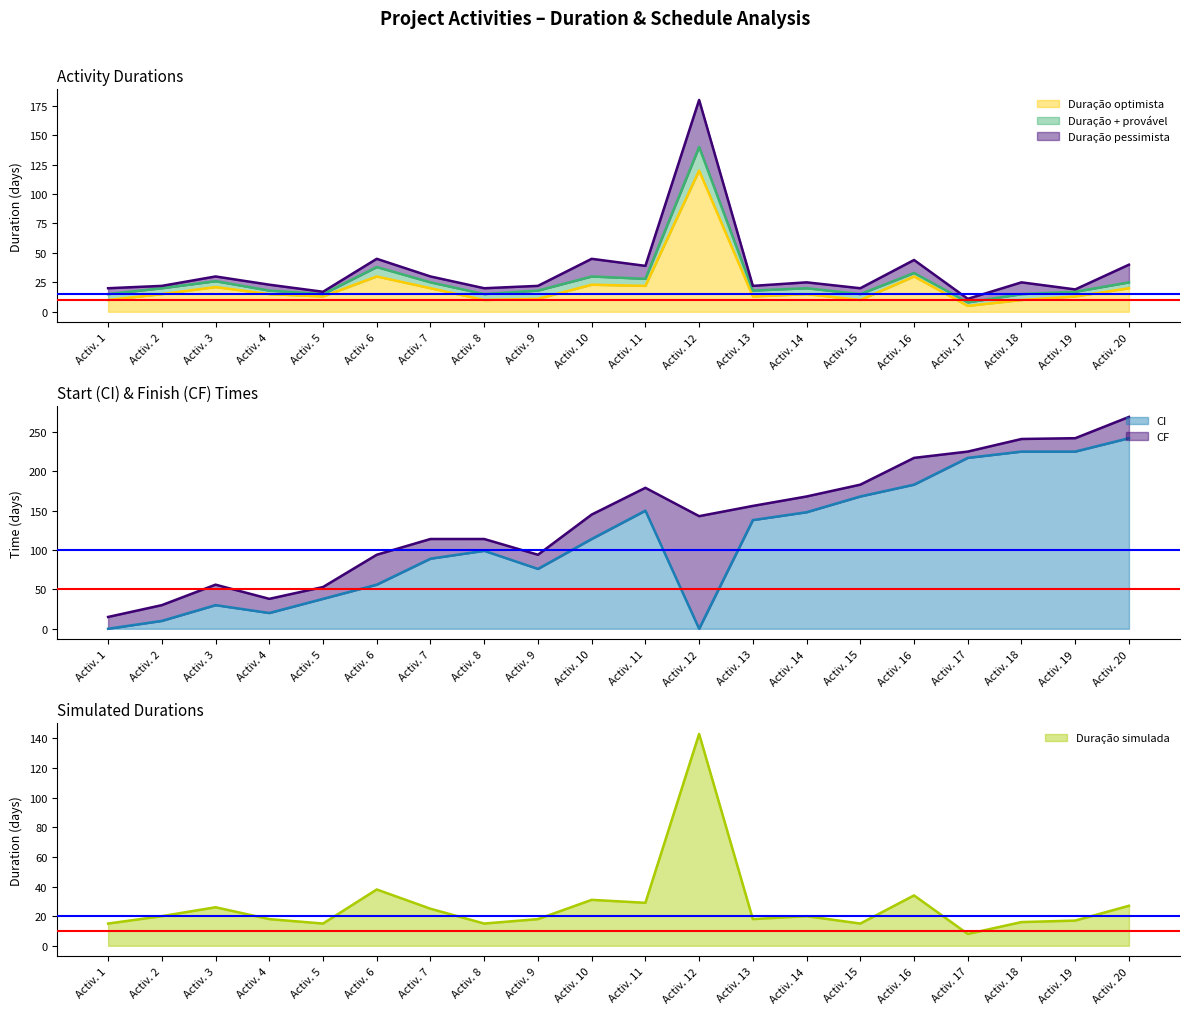

At which category does CF reach its first local peak?

Activ. 3